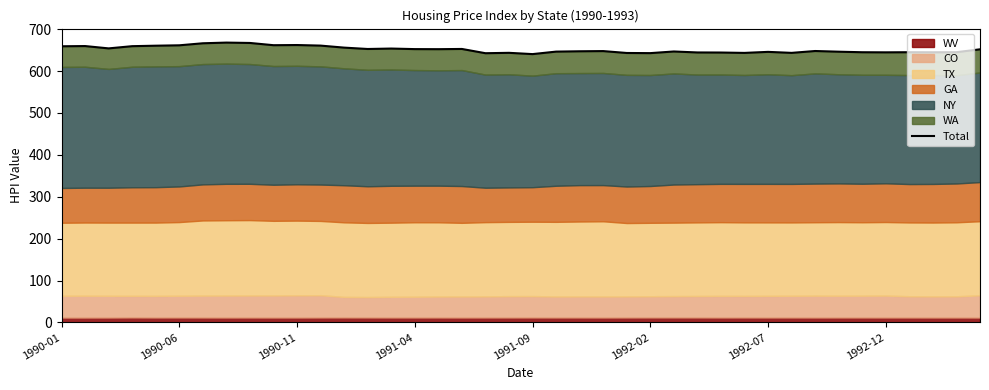

What position from the right is 1991-09?

20